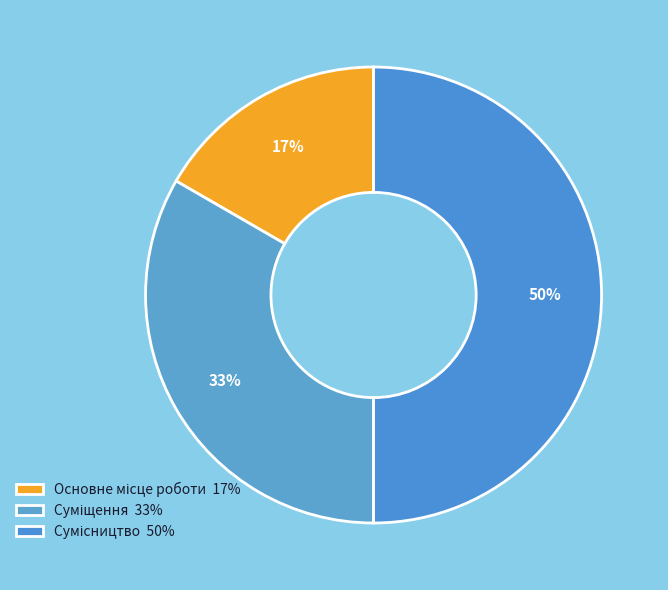

How many segments does this pie chart have?

3